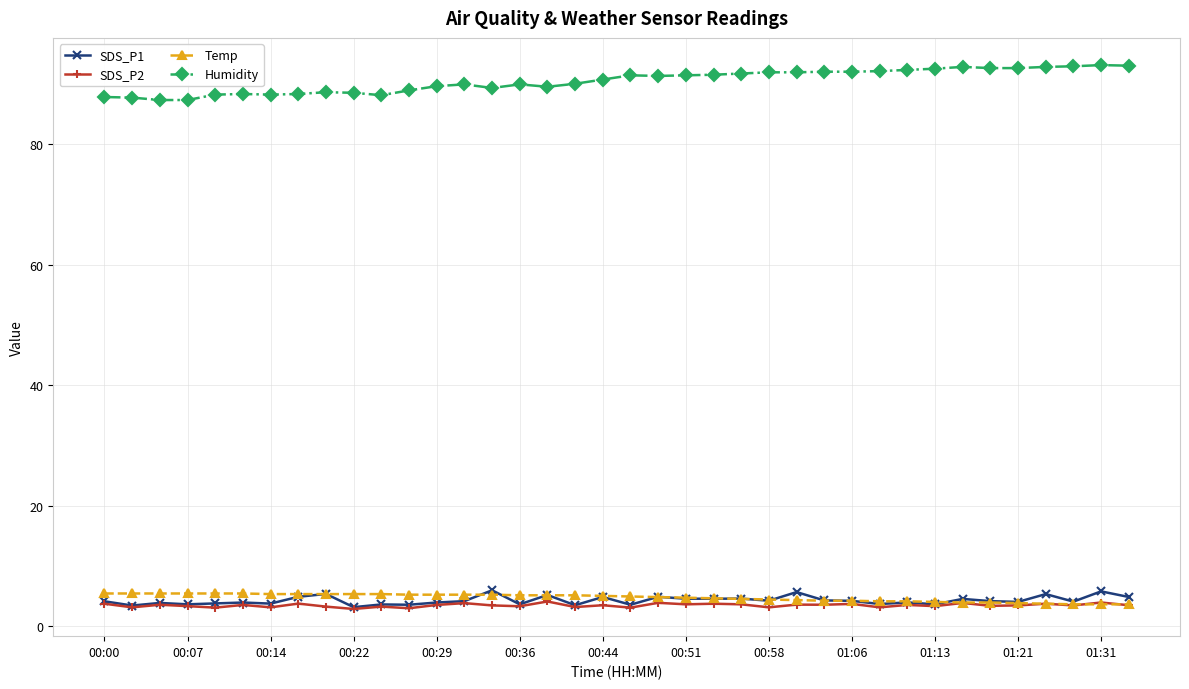

True or false: Temp and Humidity cross at least once.

False